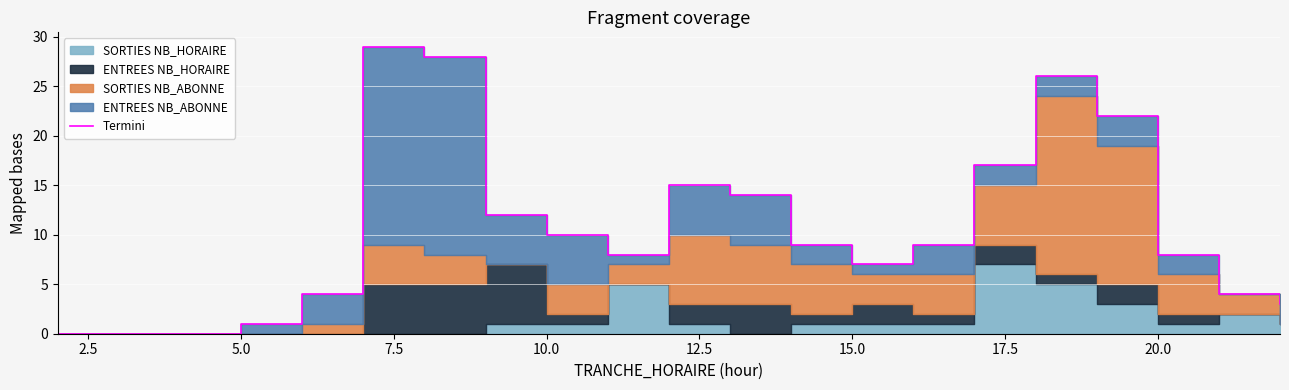

What is the change in value from 13 to 14?

+2